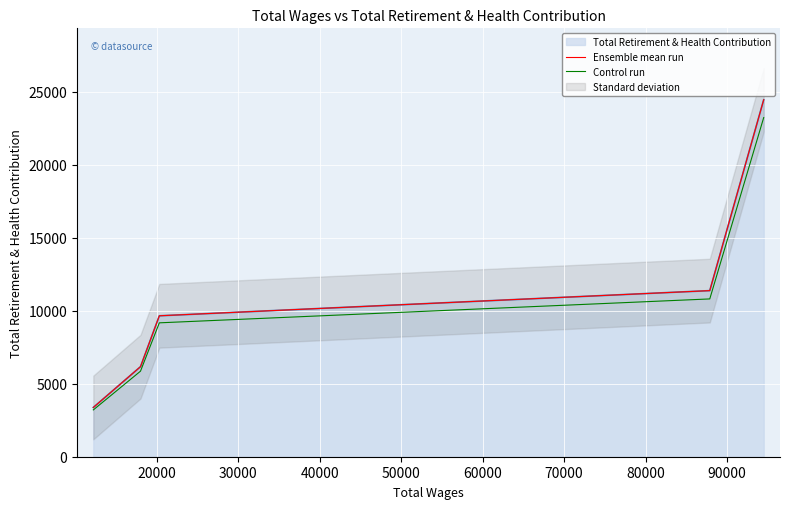

What is the total value across all series at 30000?

18837.0